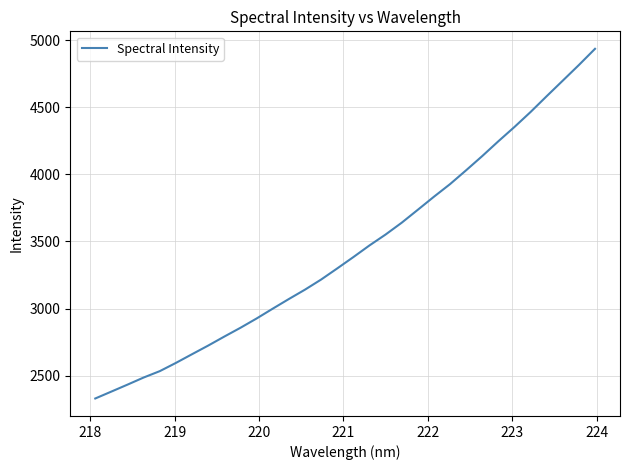

What is the maximum value shown in the chart?

4934.7